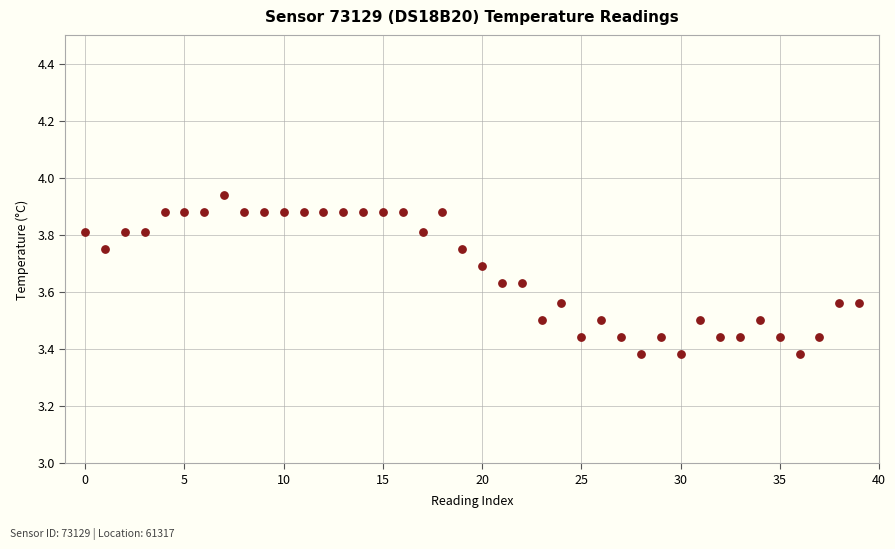

What is the range of Y values (max minus min)?

0.6